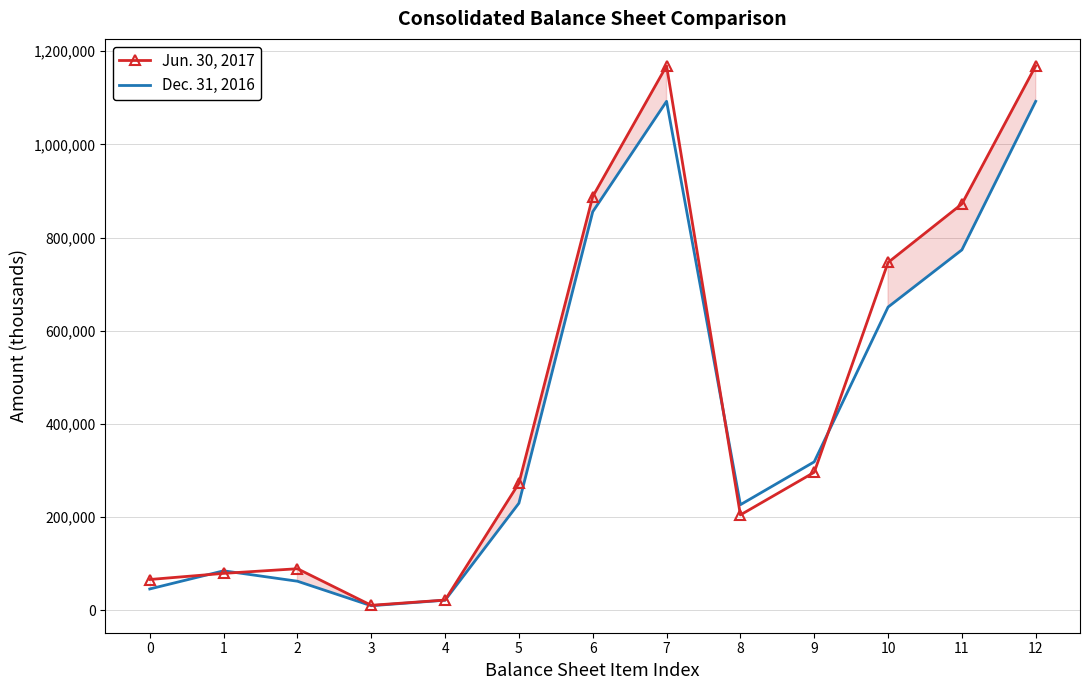

List the series in order of their overall mean, lowest first.

Dec. 31, 2016, Jun. 30, 2017